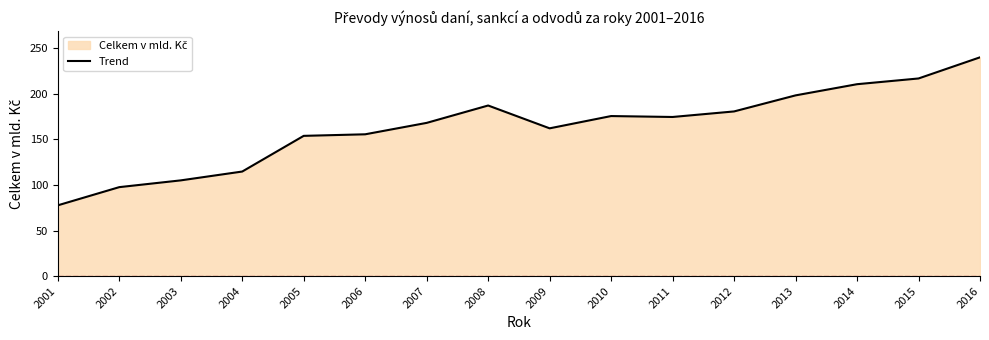

True or false: the data shows 239.8 at 2016.

True